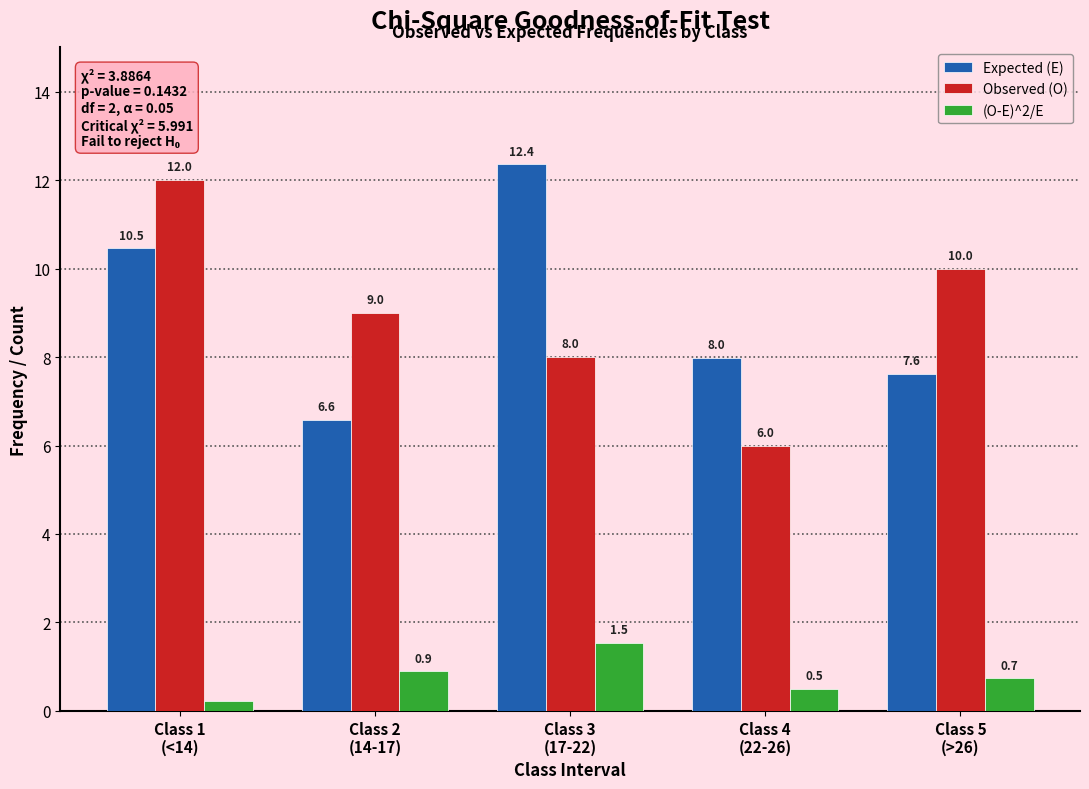

Where is Observed (O) nearest to the value 9?

Class 2
(14-17)